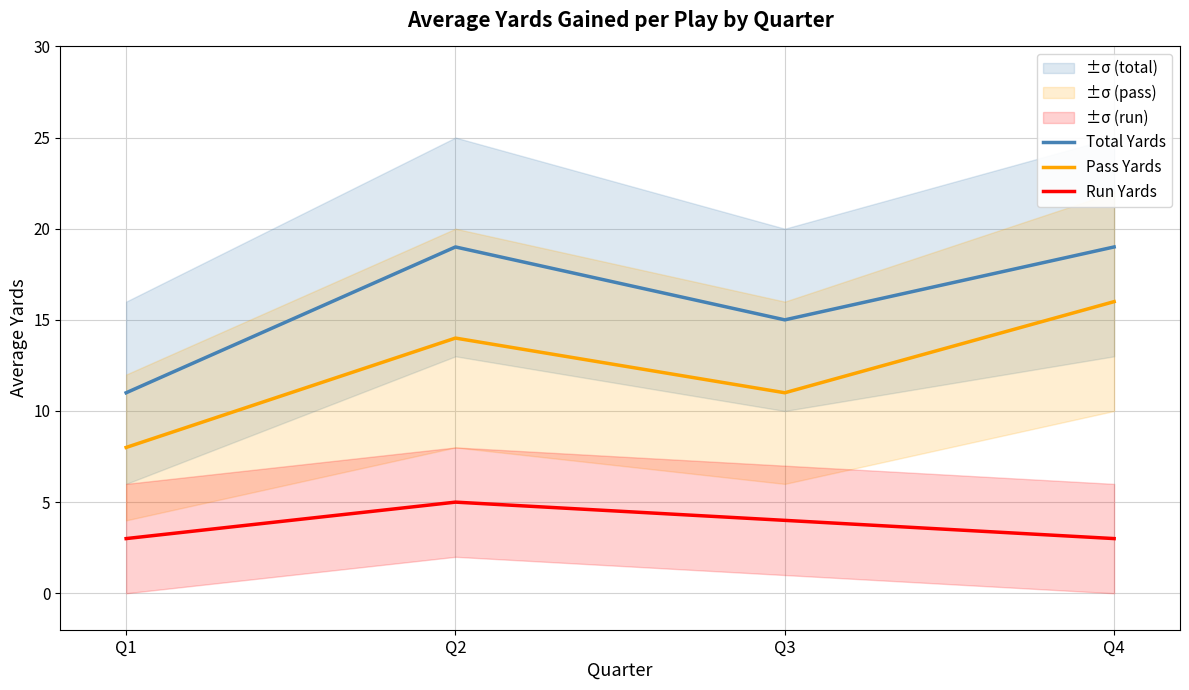

True or false: Total Yards has more than 2 interior local peaks.

False